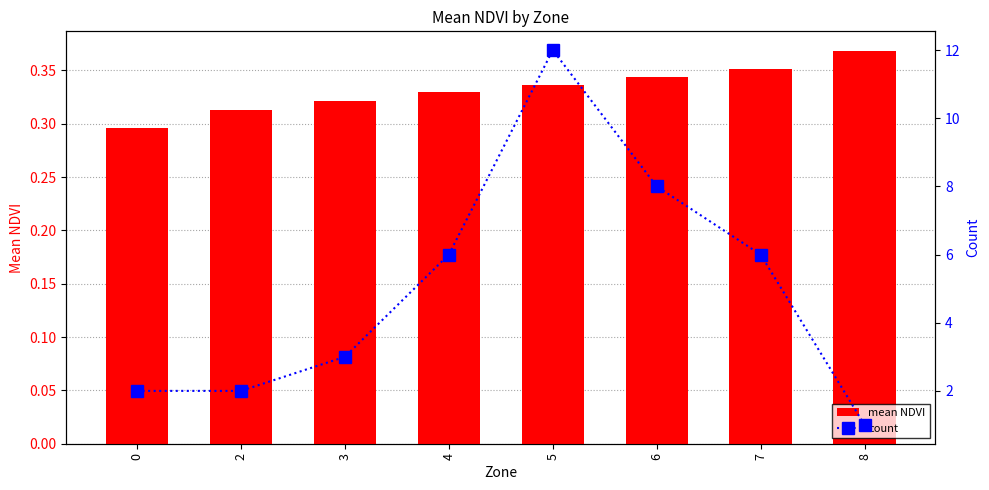

Which series has the widest spread of values?

count